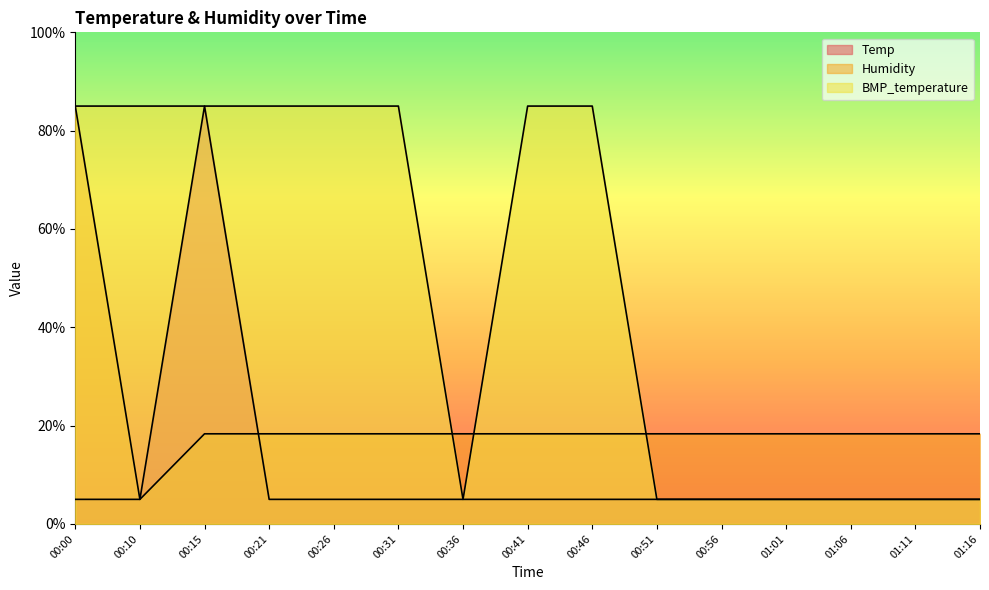

What is the maximum value for Humidity?

85.0